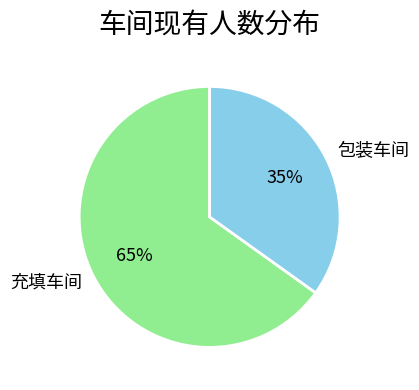

To the nearest percent, what is the difference between the largest and smallest slice percentages?

30%